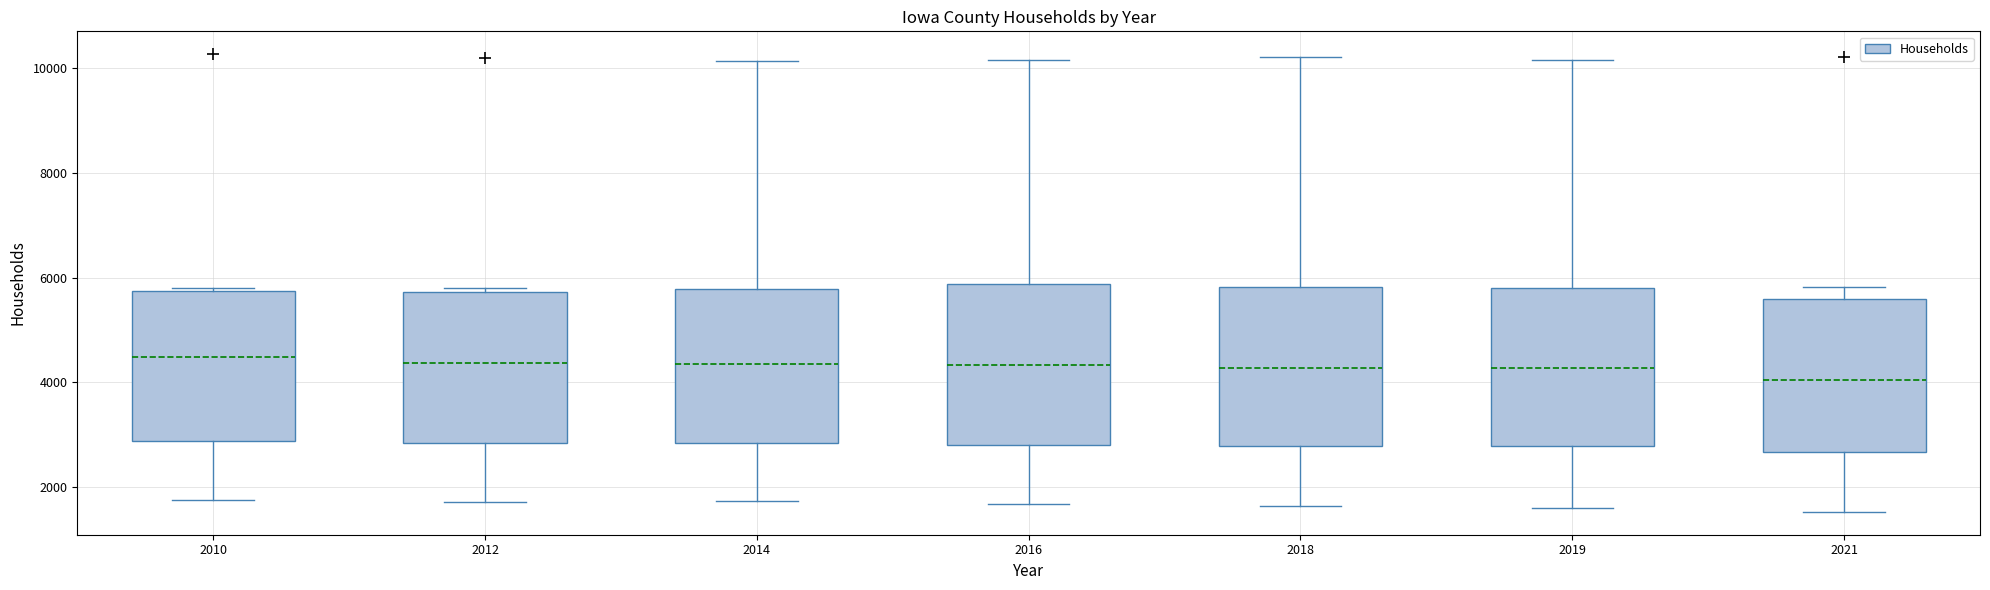

Which box's median line is the lowest?

2021